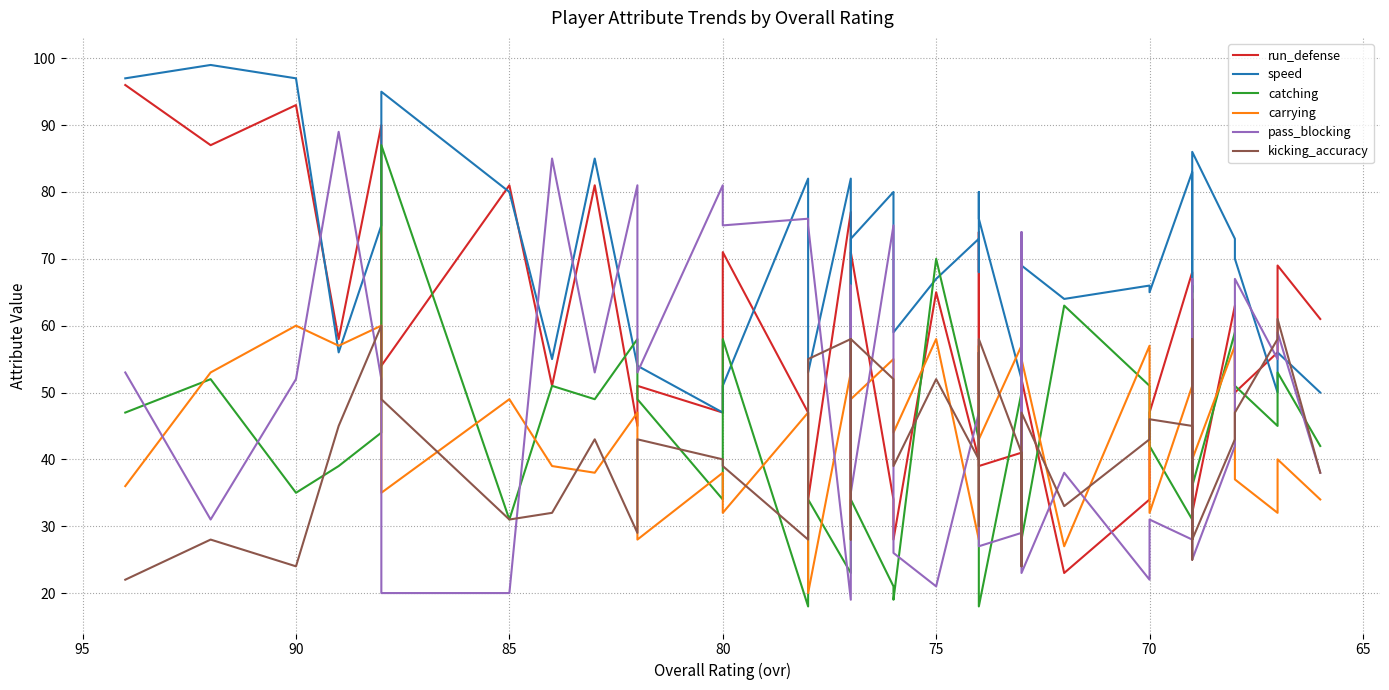

How many interior local valleys does the catching series have?

12